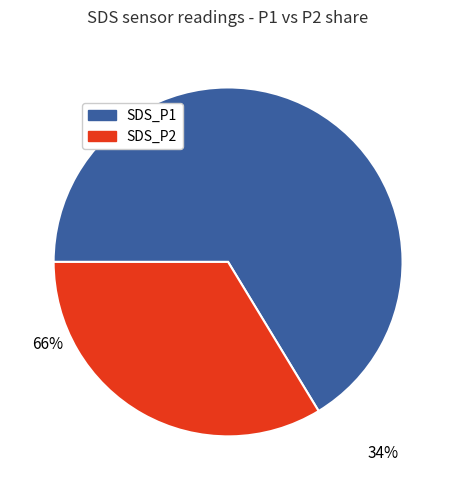

Approximately how many times larger is the value at SDS_P2 compared to SDS_P1?

0.5